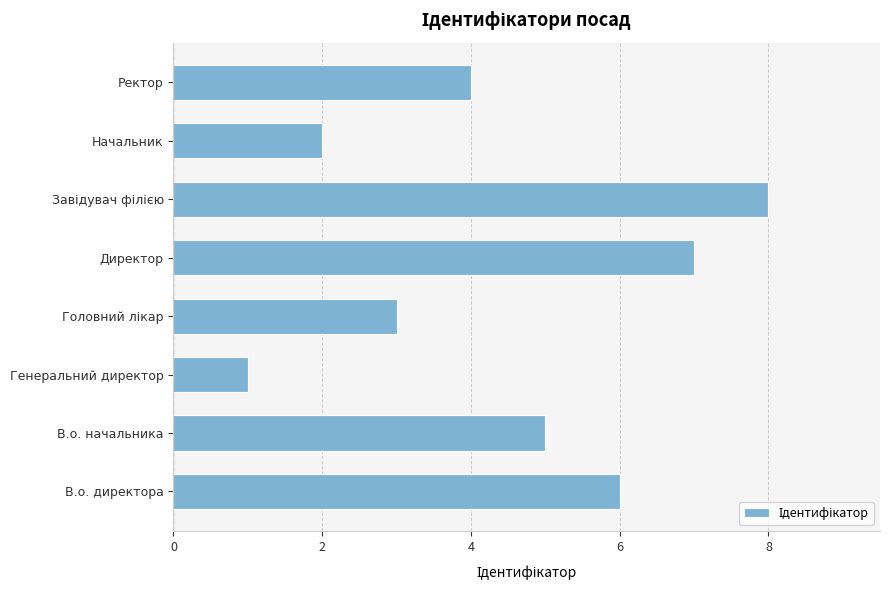

What is the sum of the values at Генеральний директор and В.о. начальника?

6